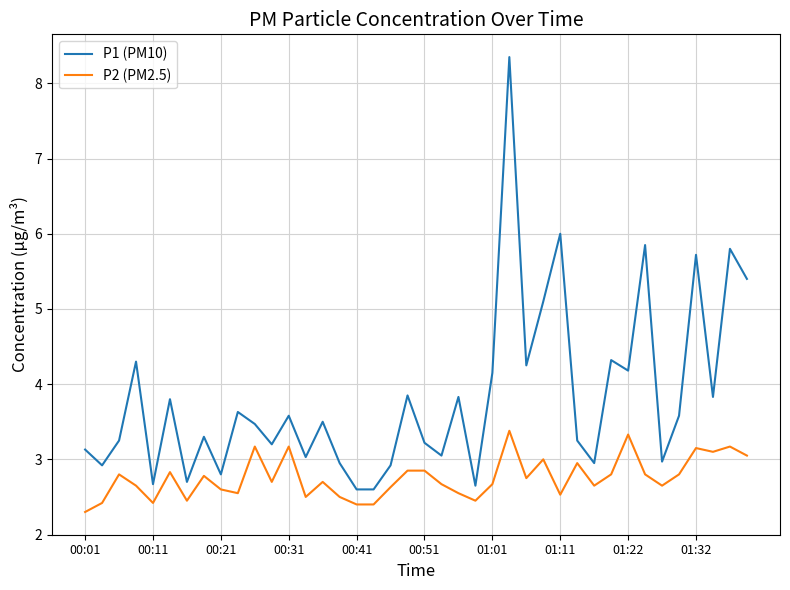

Rank the series by their average value, from lowest to highest.

P2 (PM2.5), P1 (PM10)